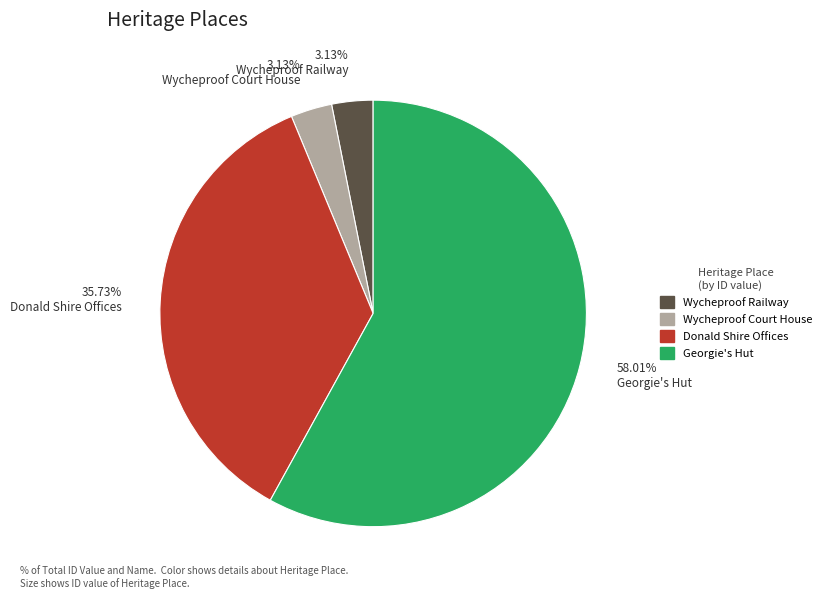

Between 3.13% Wycheproof Court House and 35.73% Donald Shire Offices, which is larger?

35.73% Donald Shire Offices